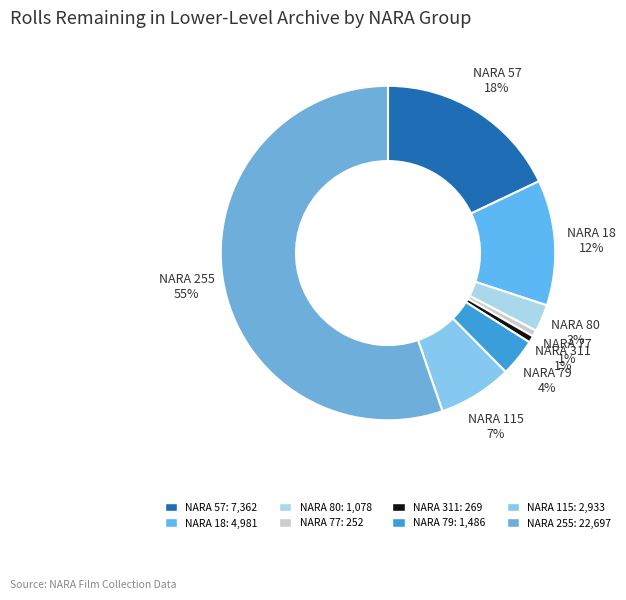

What is the largest slice in the pie chart?

255